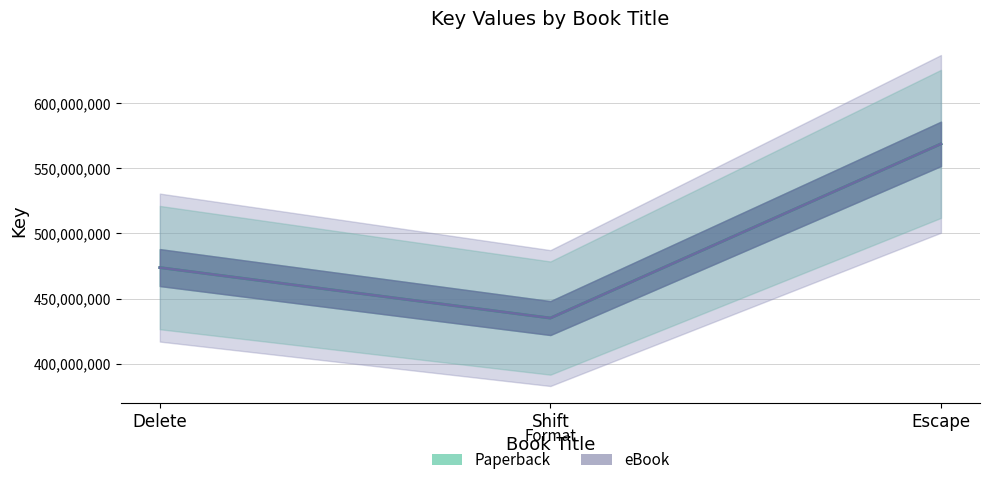

Is it true that Paperback equals 434989973 at Shift?

True